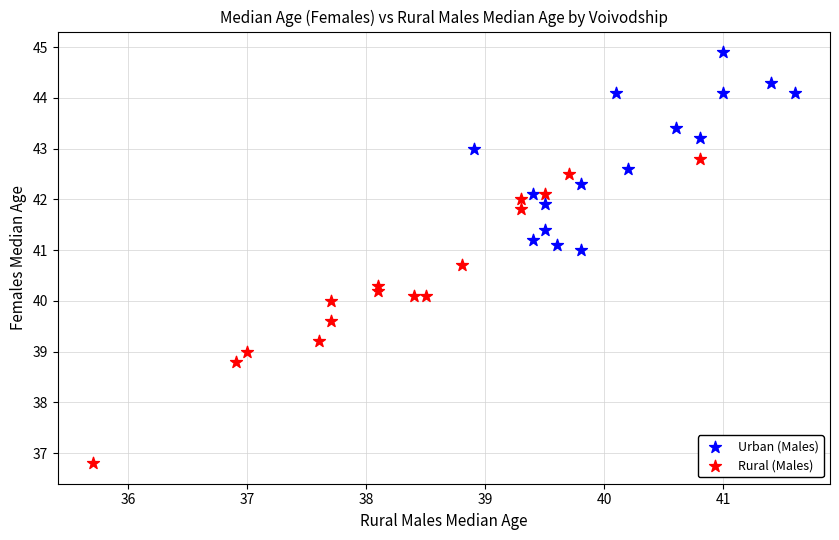

Which series contains the highest Y value?

Urban (Males)